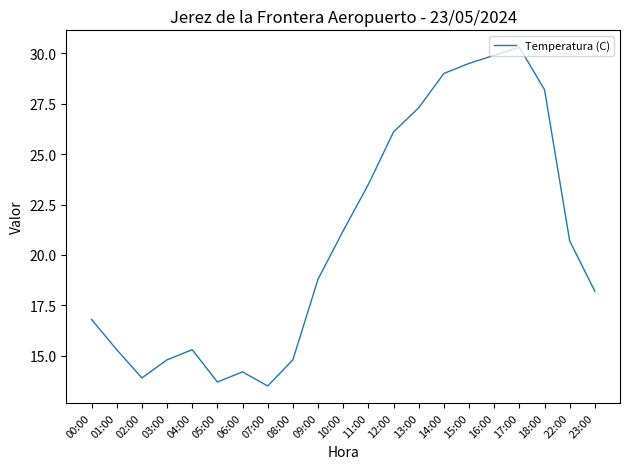

Which has a higher value, 16:00 or 12:00?

16:00